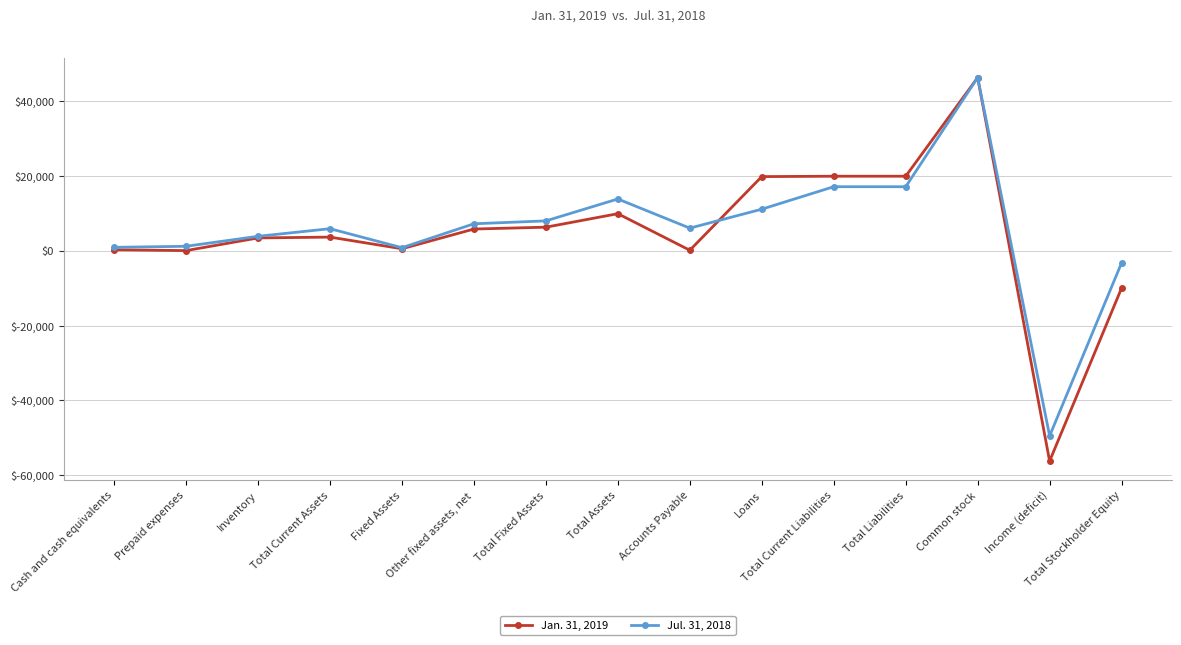

What position from the right is Common stock?

3